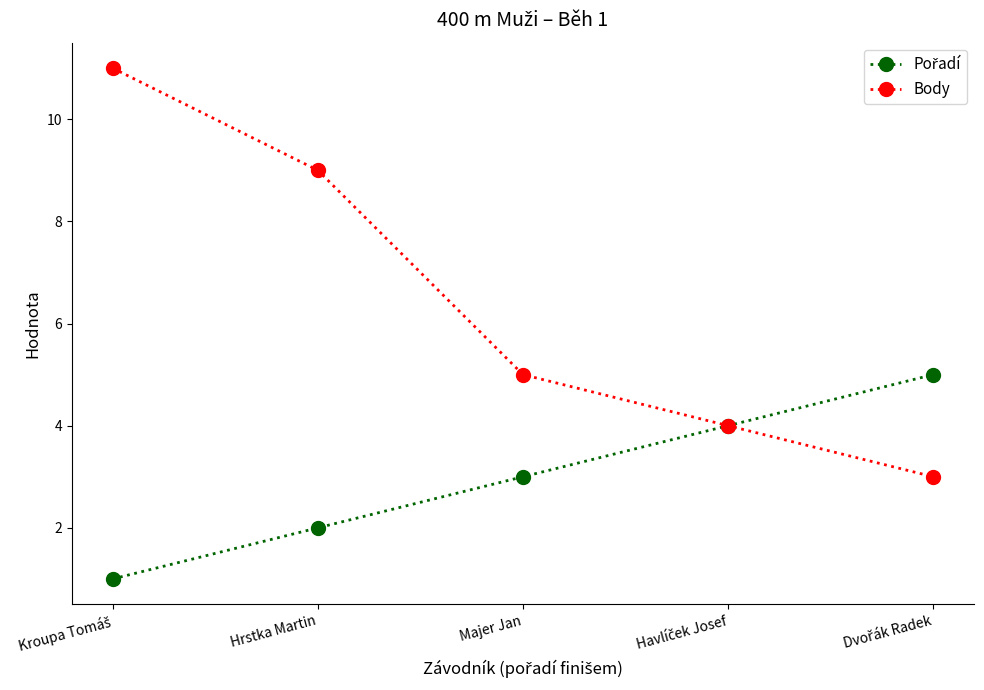

What is the difference between the second highest and second lowest values in the Body series?

5